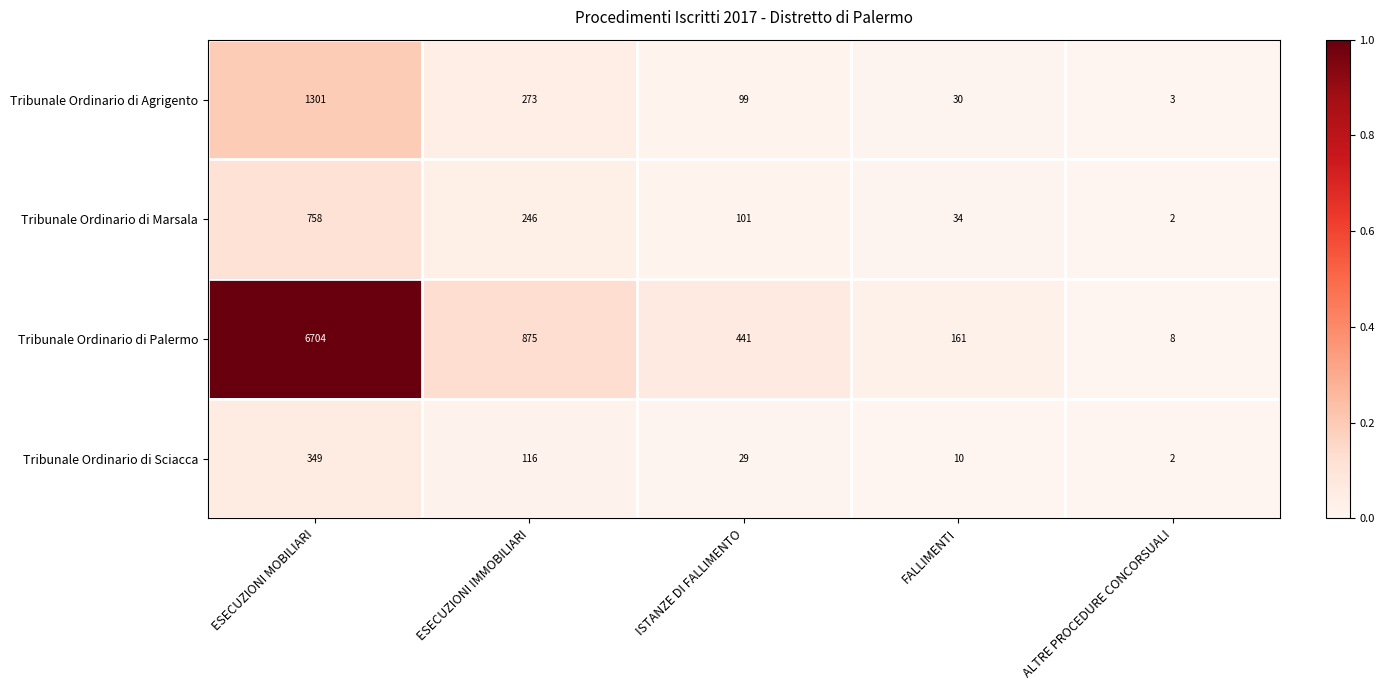

At which category is the sum across all series the highest?

ESECUZIONI MOBILIARI